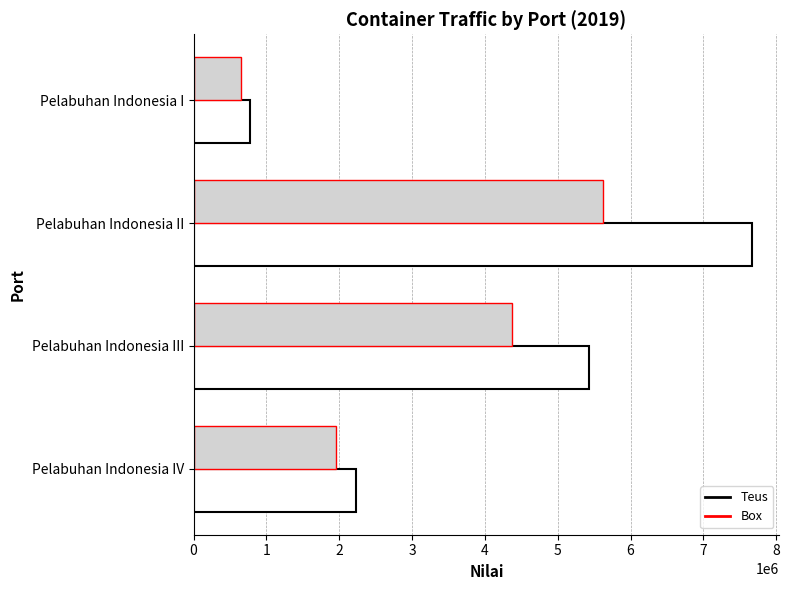

Which series has the widest spread of values?

Teus